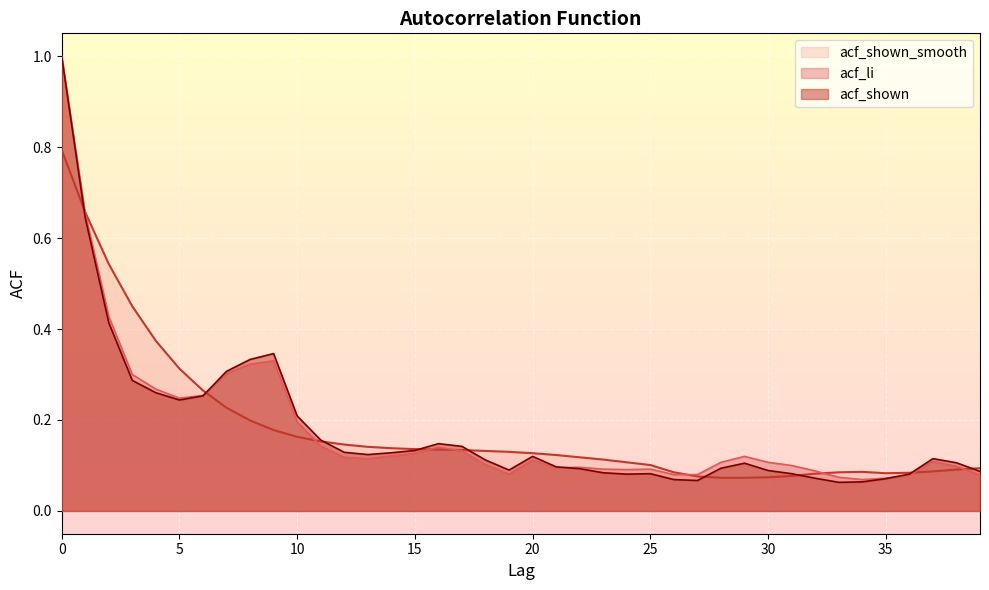

Rank the series by their average value, from highest to lowest.

acf_shown_smooth, acf_li, acf_shown